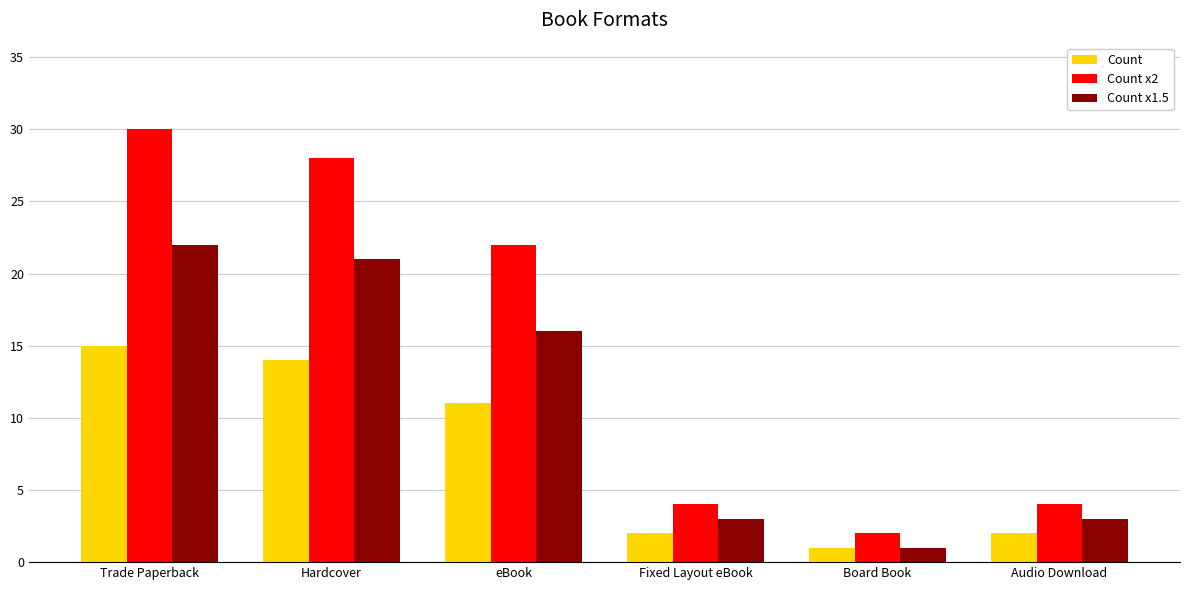

Reading left to right, transcribe all the data shown in this chart.

Count: 15	14	11	2	1	2
Count x2: 30	28	22	4	2	4
Count x1.5: 22	21	16	3	1	3